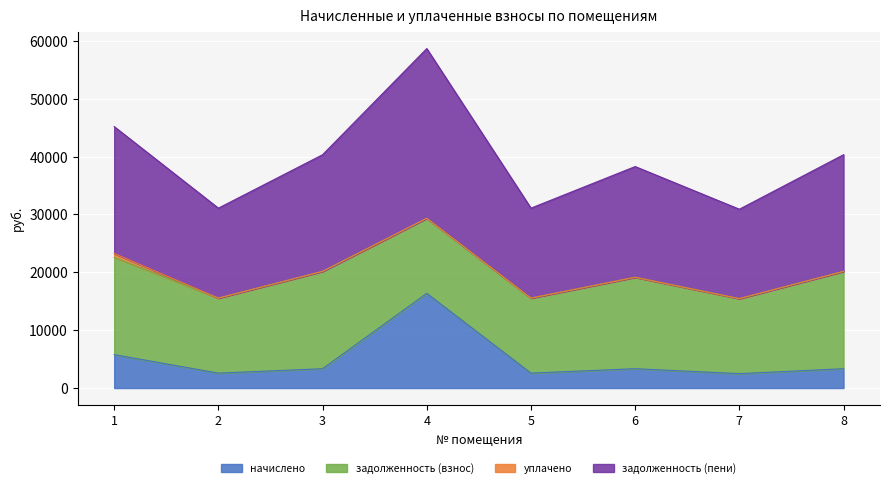

How many data points does each series have?

8